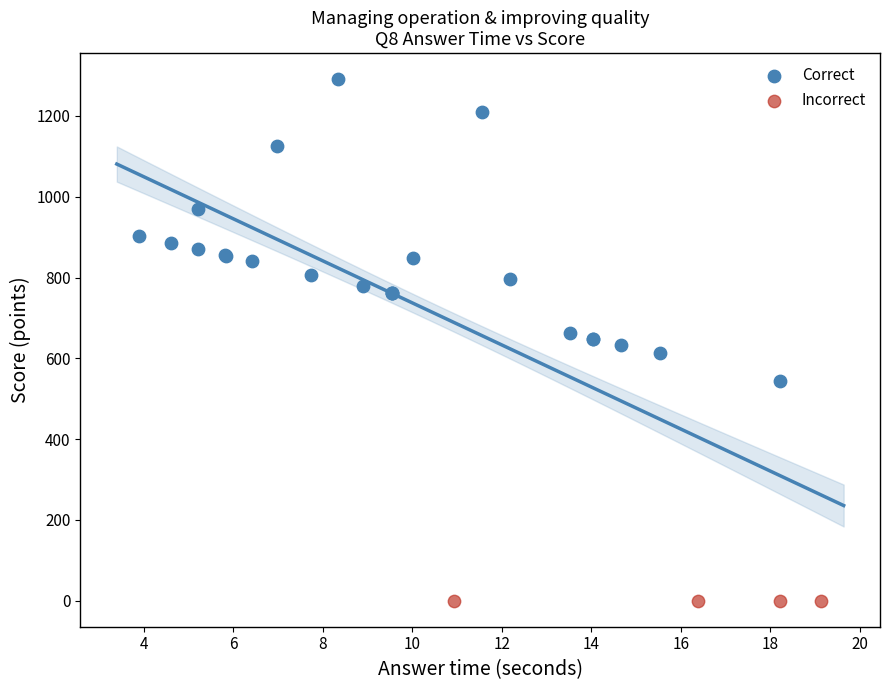

What are all the series names shown in the legend?

Correct, Incorrect